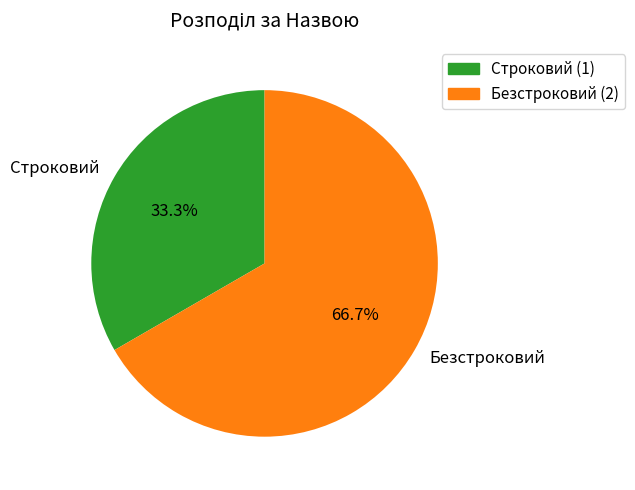

How many segments does this pie chart have?

2